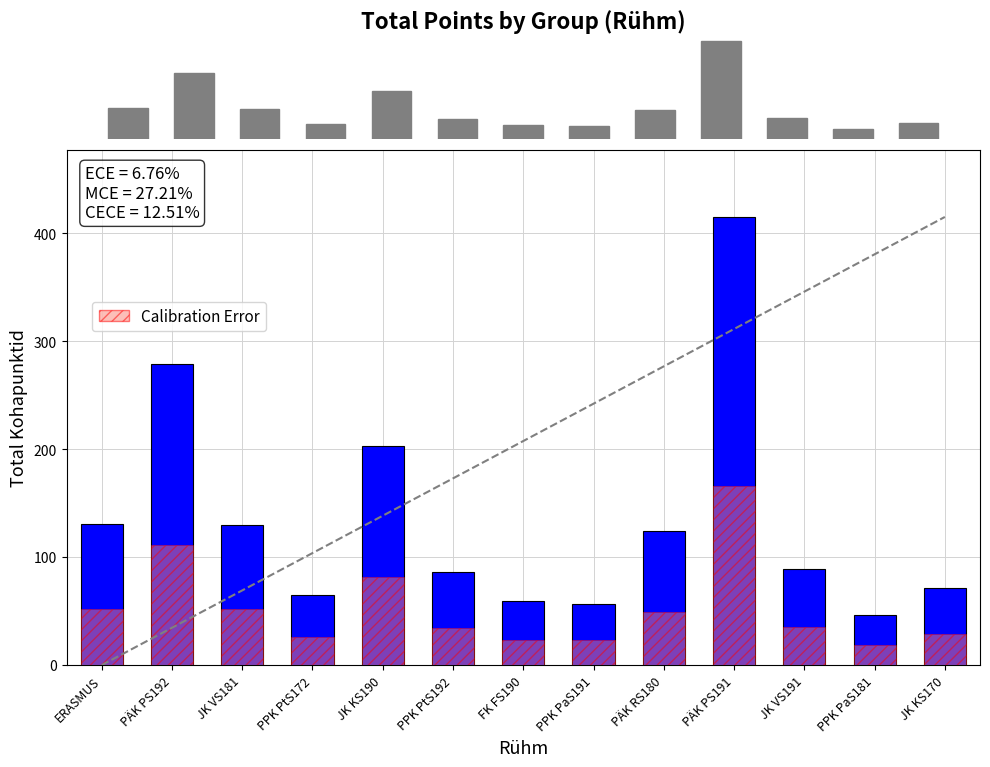

Rank the categories by Kohapunktid value from highest to lowest.

PÄK PS191, PÄK PS192, JK KS190, ERASMUS, JK VS181, PÄK RS180, JK VS191, PPK PtS192, JK KS170, PPK PtS172, FK FS190, PPK PaS191, PPK PaS181